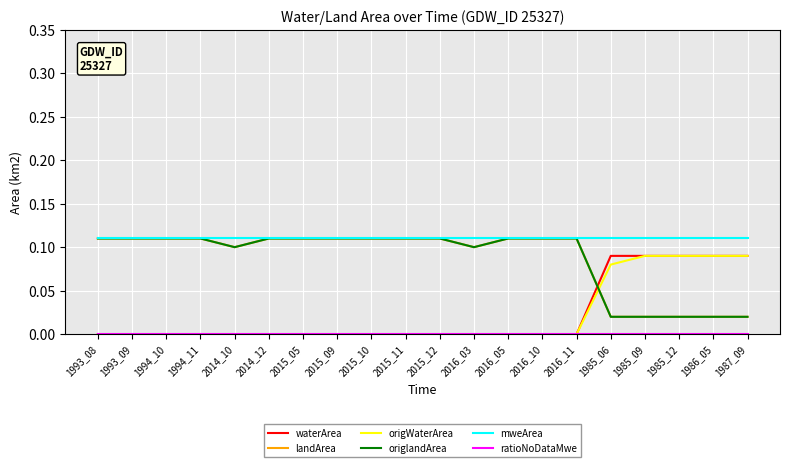

Does the chart have visible grid lines?

Yes